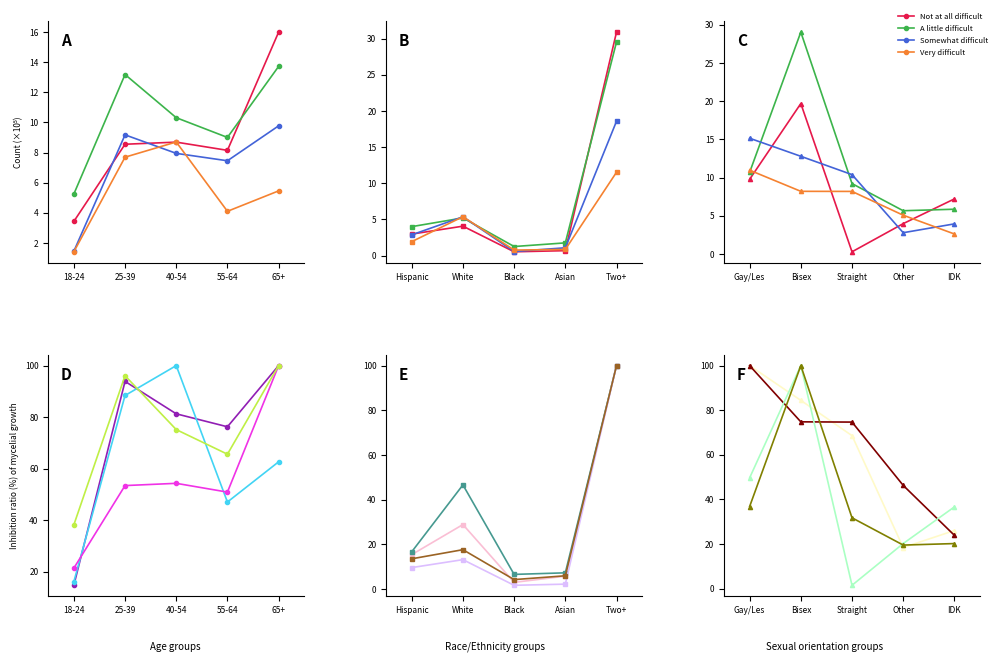

The value of Not at all difficult at Straight is 0.9. True or false?

False